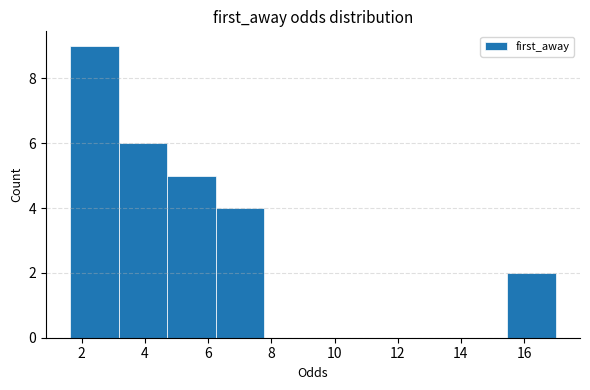

What is the height of the bar covering 15.4 to 17.0 on the x-axis? Neither the bar edges nor the heights are printed on the chart, so give them approximately, as read against the axes.

2